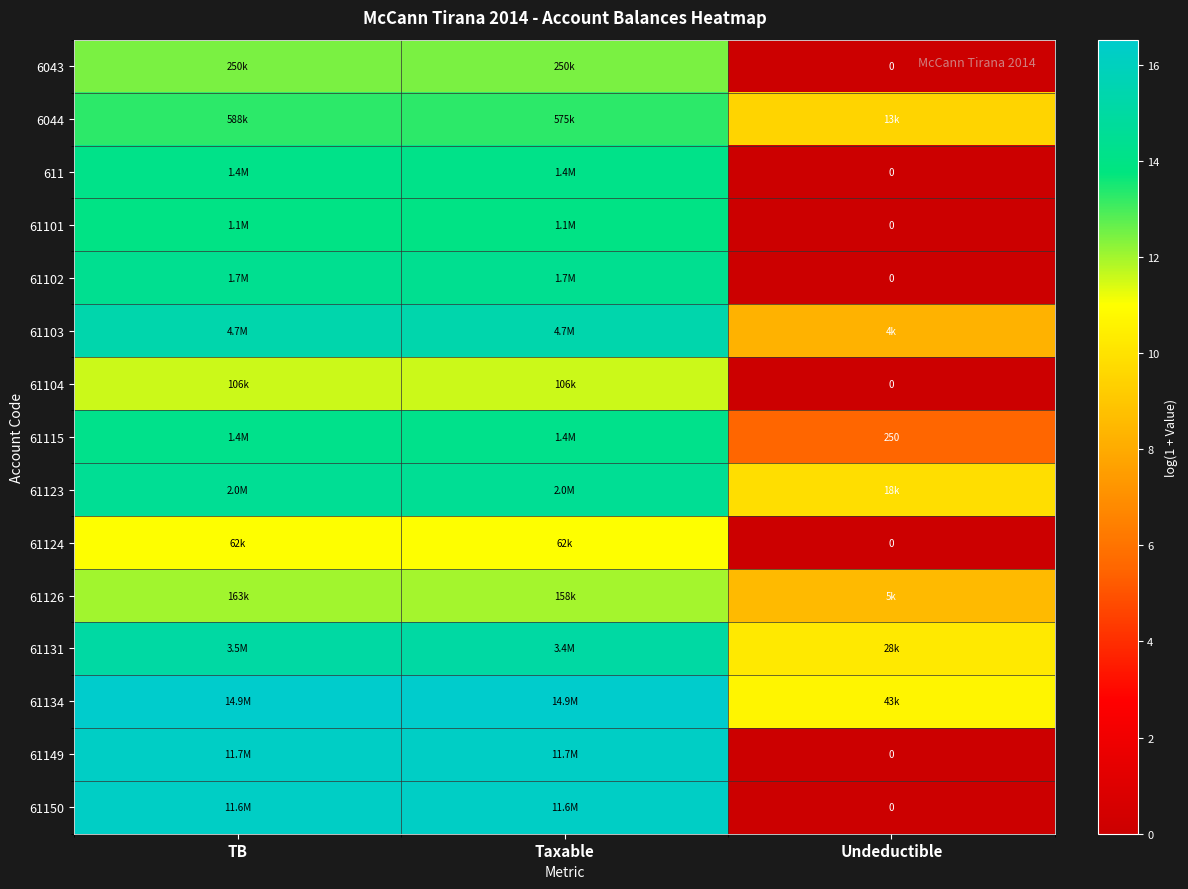

Between TB and Taxable, which is larger?

TB